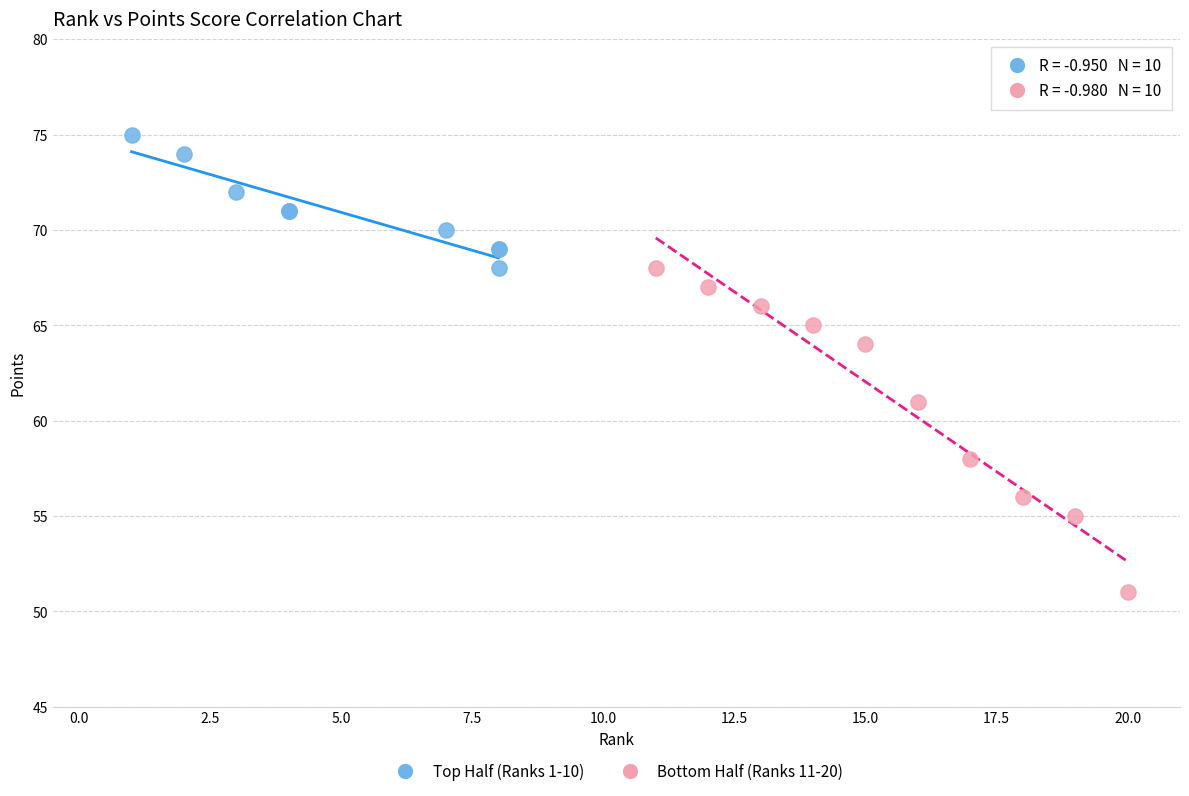

Which series reaches the minimum Y coordinate?

Bottom Half (Ranks 11-20)